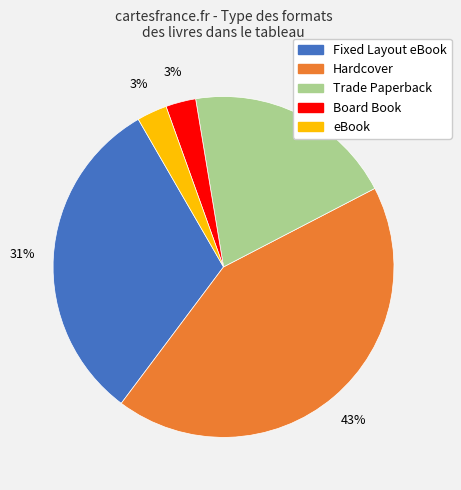

Which slice is the largest?

Hardcover